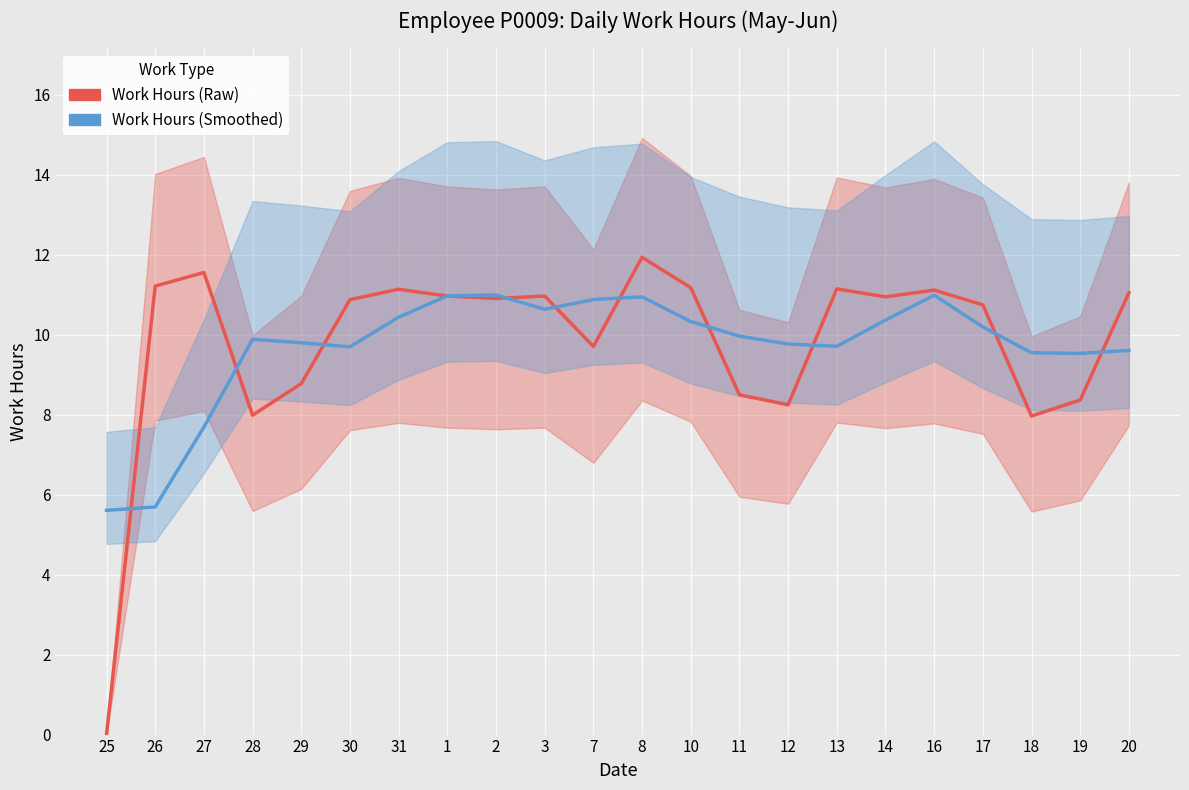

At which label does Work Hours (Smoothed) first exceed 9?

28